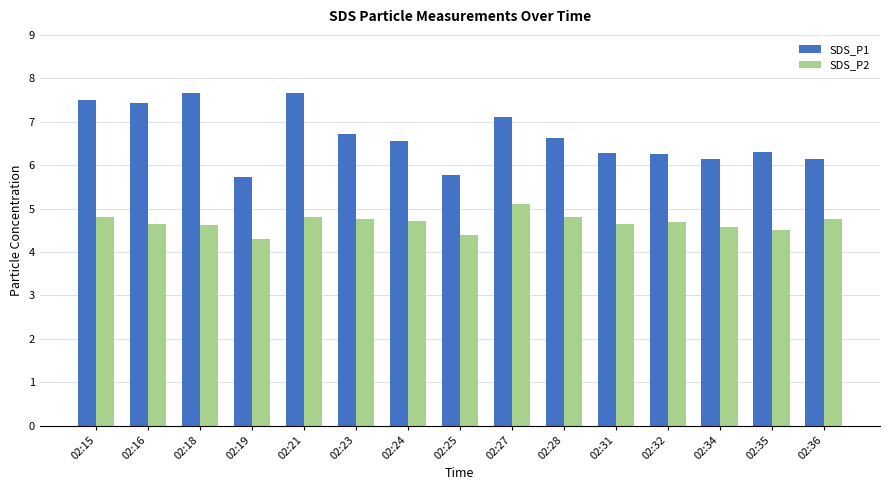

At how many categories does at least one series exceed 6?

13